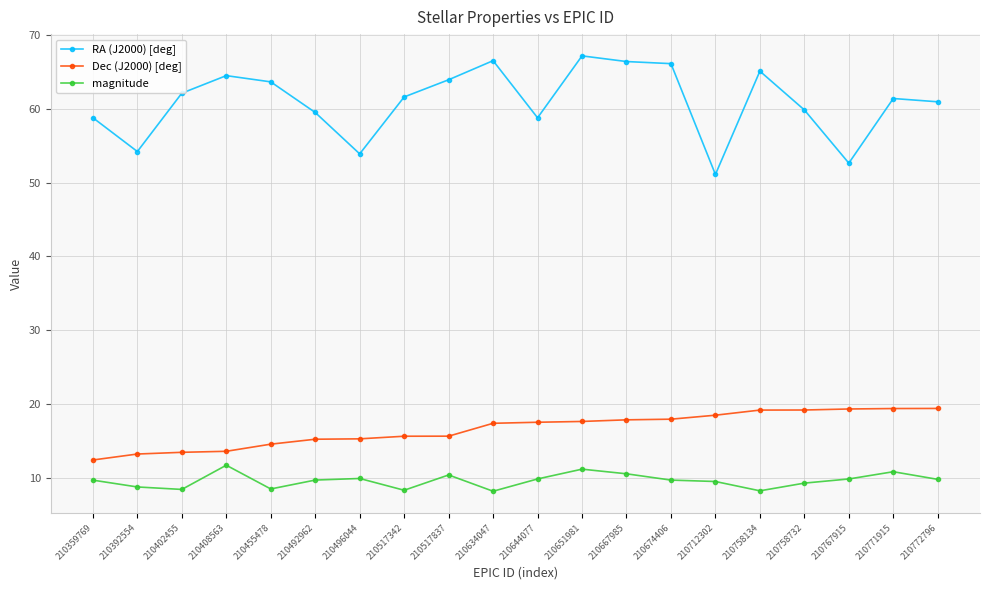

At 210402455, list the series in order from smallest to largest.

magnitude, Dec (J2000) [deg], RA (J2000) [deg]